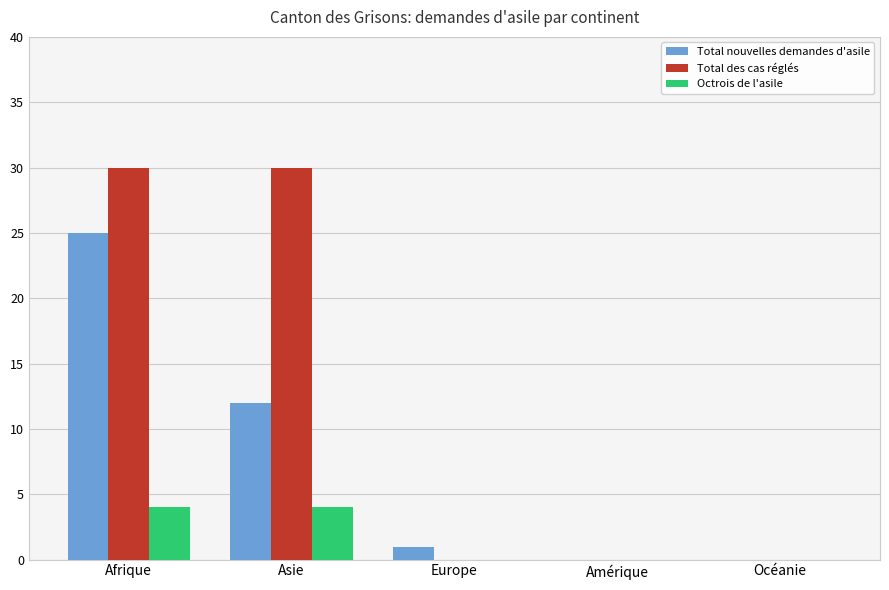

Is it true that Total nouvelles demandes d'asile equals 0 at Océanie?

True